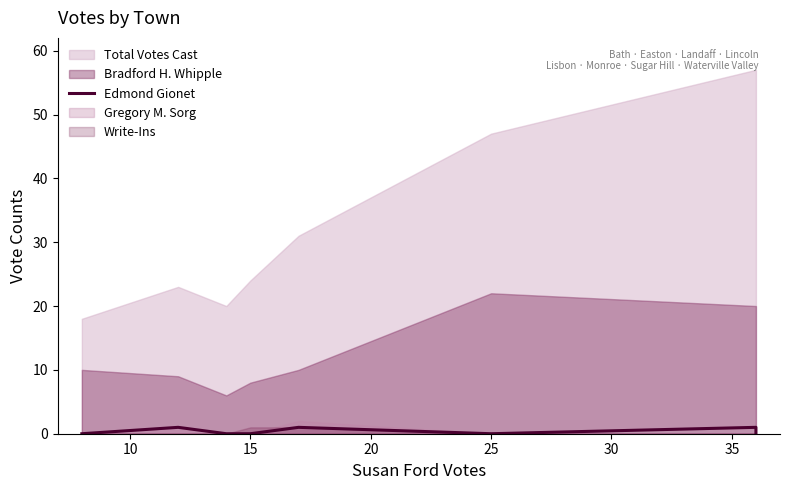

The chart shows a value of 0 at 40. True or false?

False